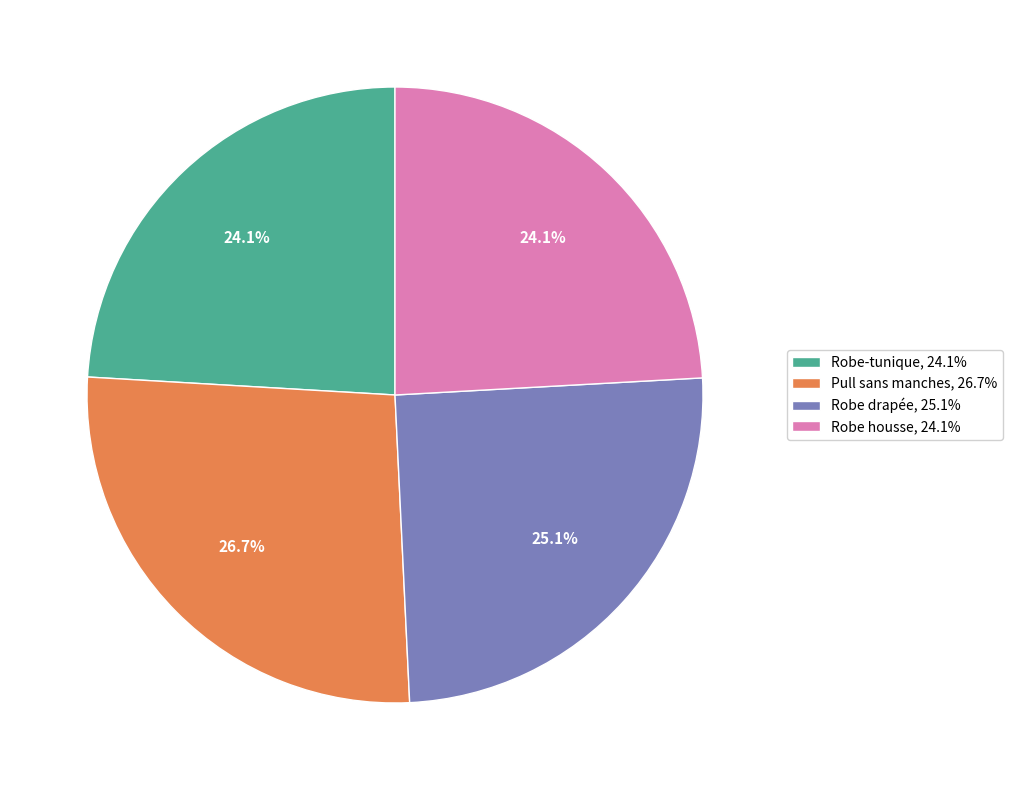

True or false: Robe housse accounts for 24% of the total.

True